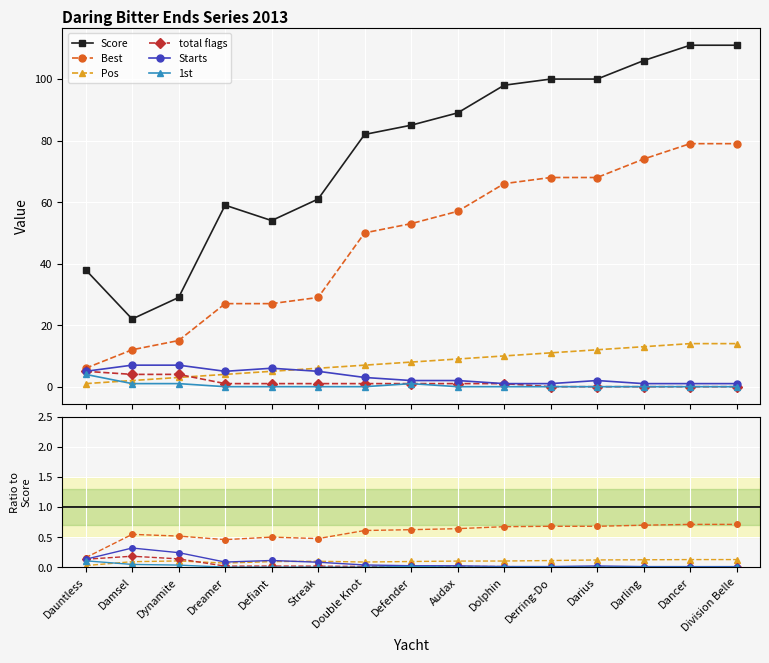

What is the approximate value of Best at Dancer?

0.7